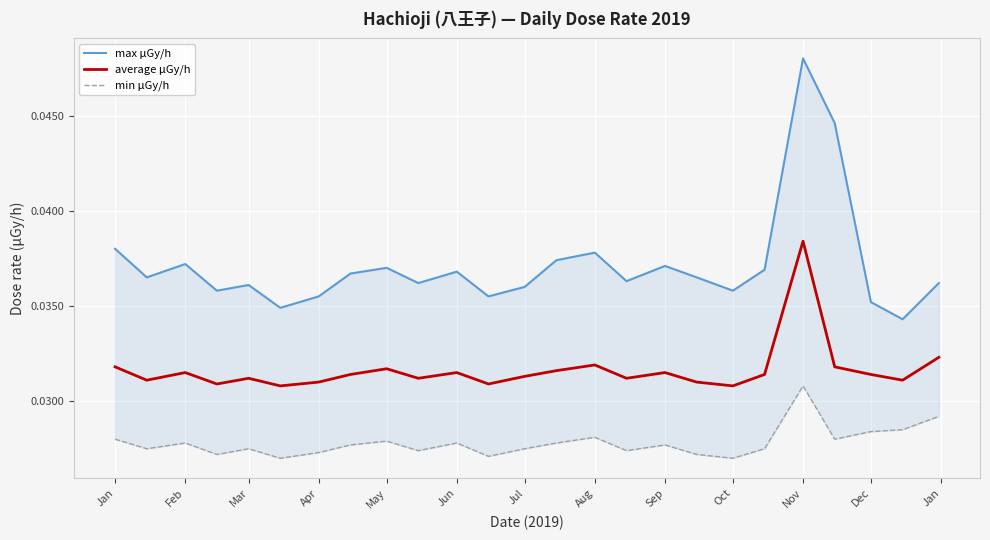

Is the value of max μGy/h at Nov greater than the value of average μGy/h at Jun?

Yes